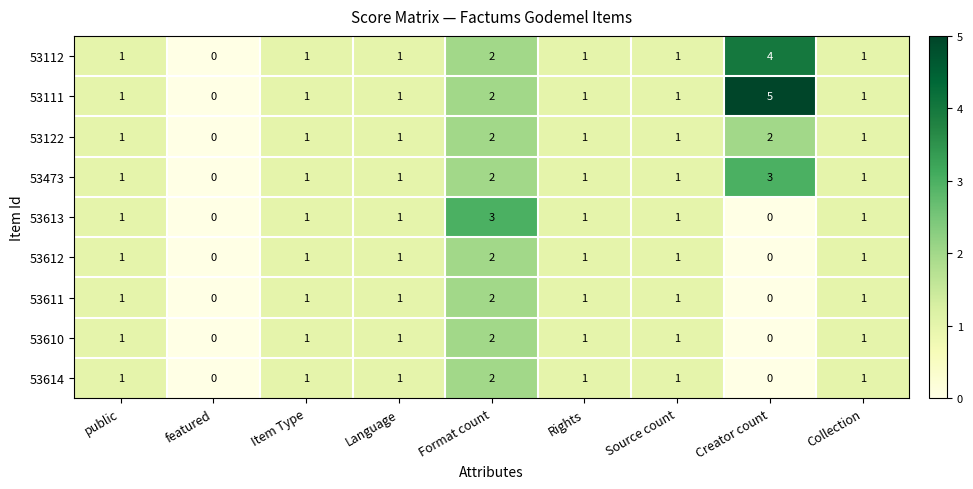

True or false: 53613 has a value of 1 at Source count.

True